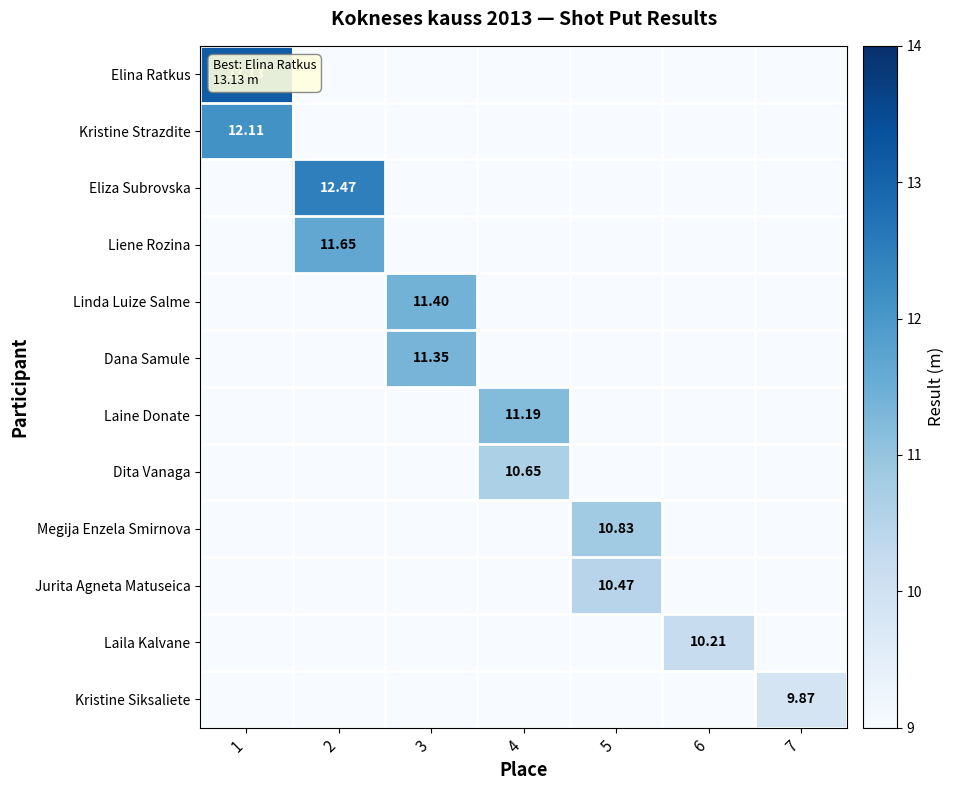

What is the sum of all Liene Rozina values?

11.7